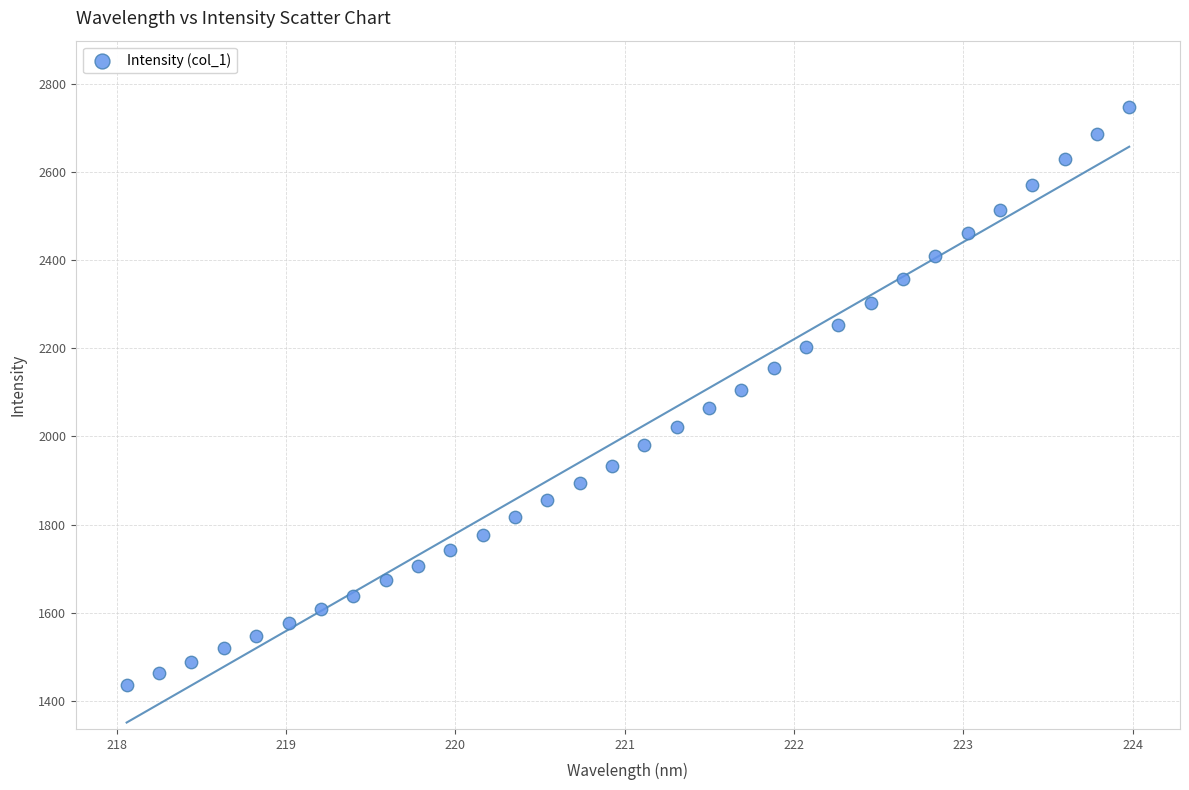

What is the range of X values (max minus min)?

5.9